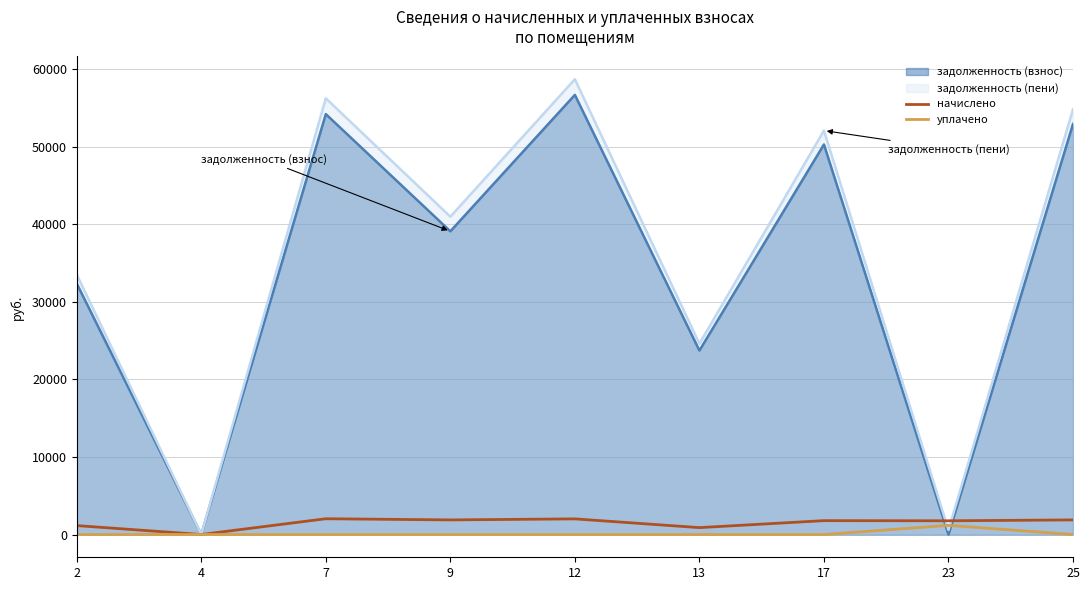

What is the average value of the начислено series?

1490.1